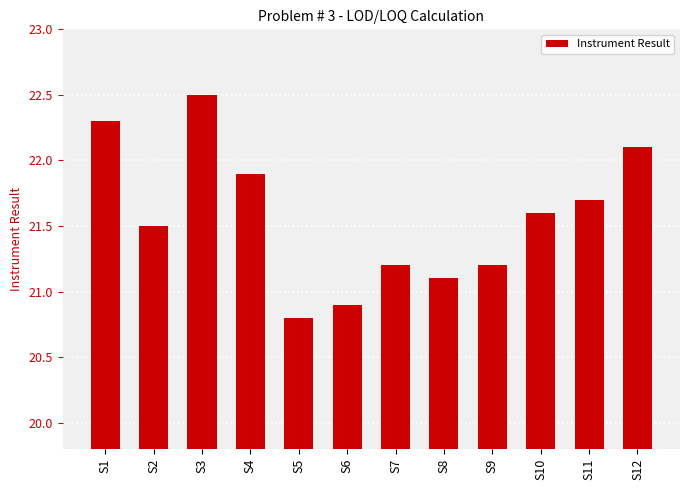

Reading left to right, transcribe all the data shown in this chart.

22.3	21.5	22.5	21.9	20.8	20.9	21.2	21.1	21.2	21.6	21.7	22.1